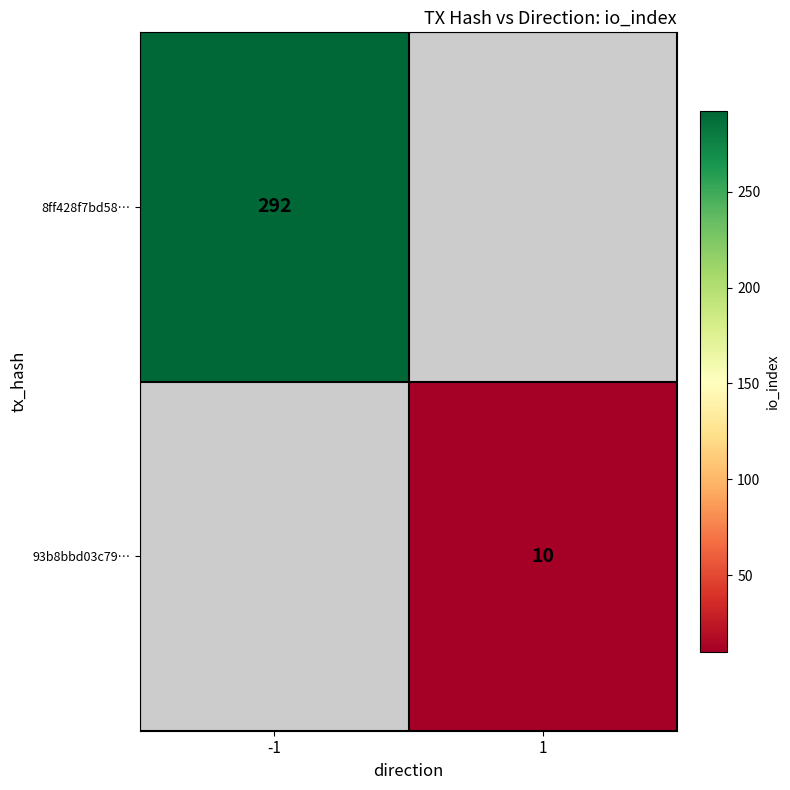

True or false: 8ff428f7bd58… has a value of 140.5 at -1.

False